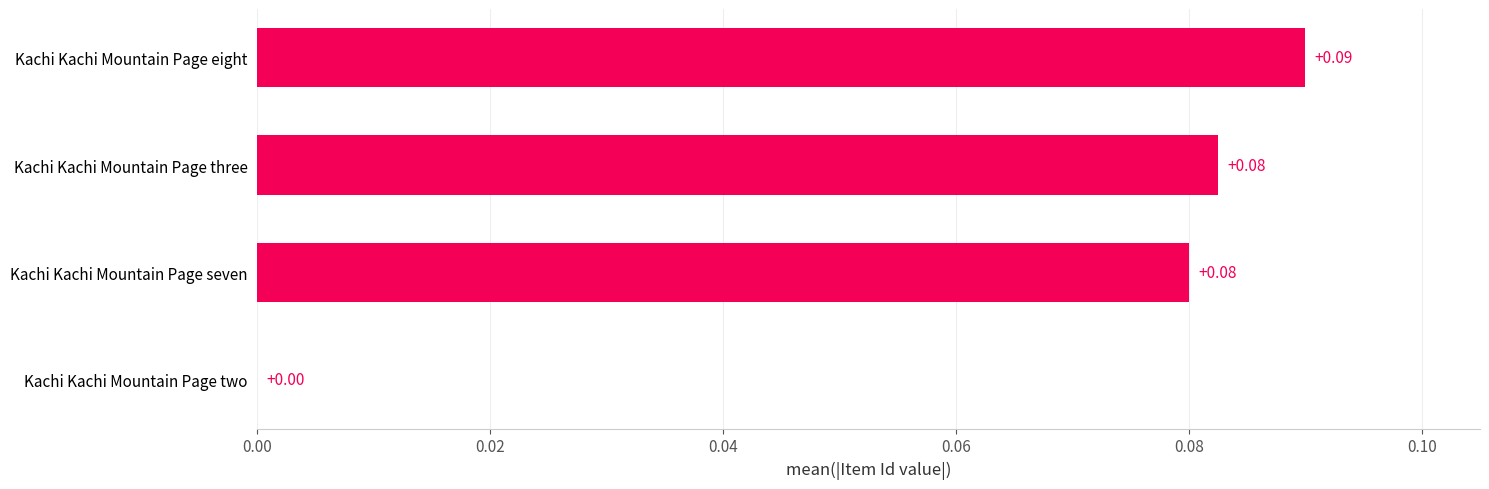

Between Kachi Kachi Mountain Page eight and Kachi Kachi Mountain Page three, which is larger?

Kachi Kachi Mountain Page eight